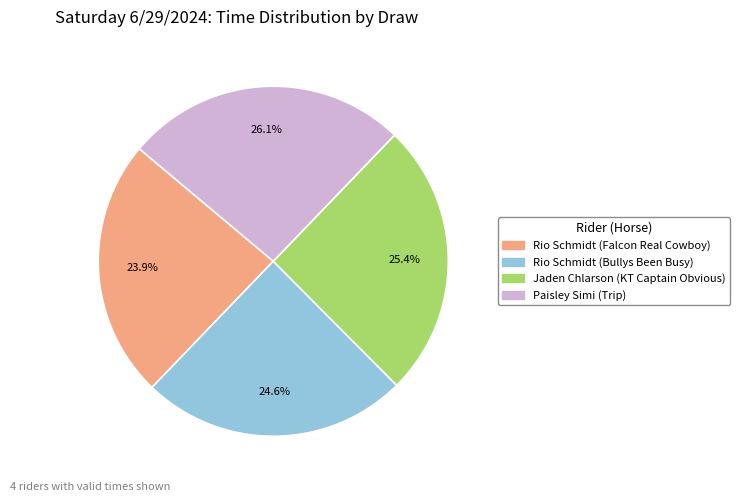

How much of the chart is everything except Rio Schmidt (Bullys Been Busy)?

75.4%